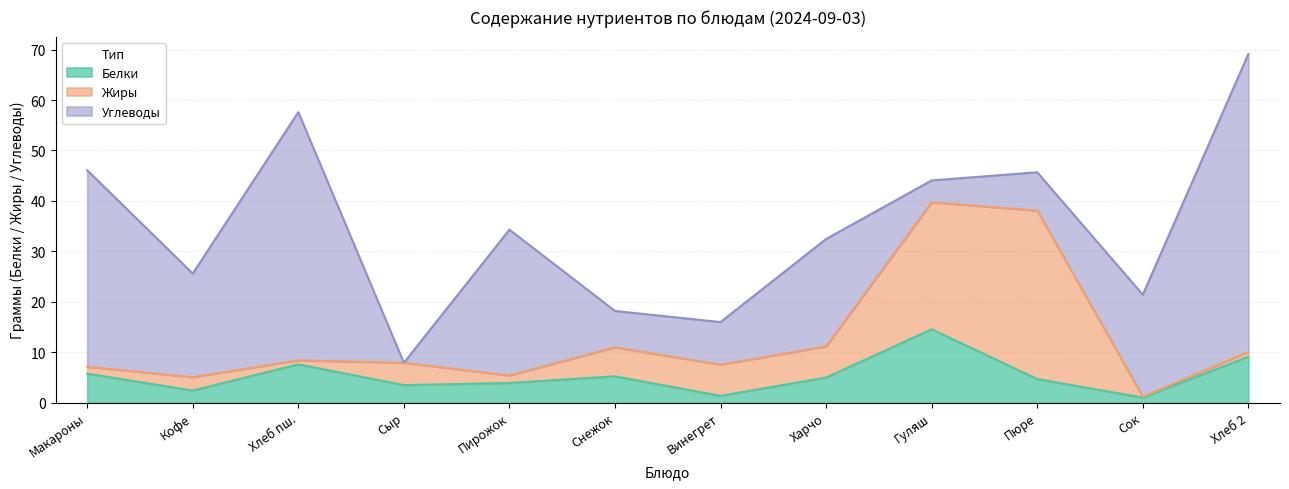

How many positive values does the Углеводы series have?

11